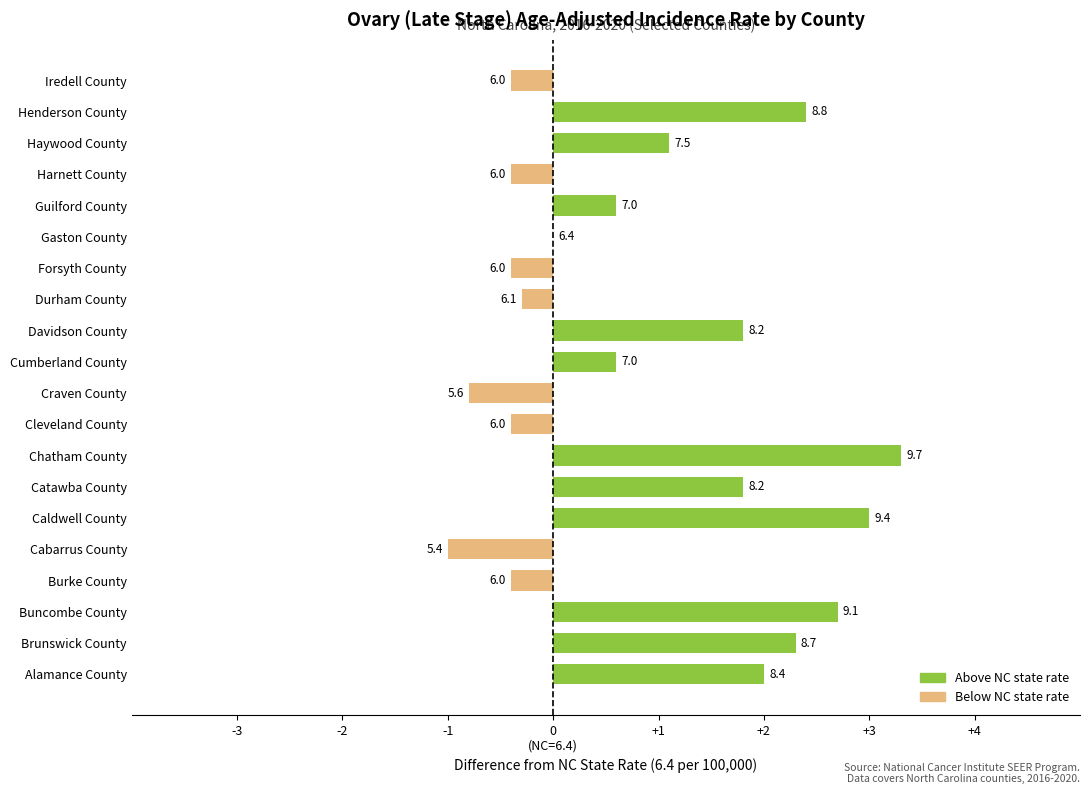

What is the greatest value displayed?

3.3